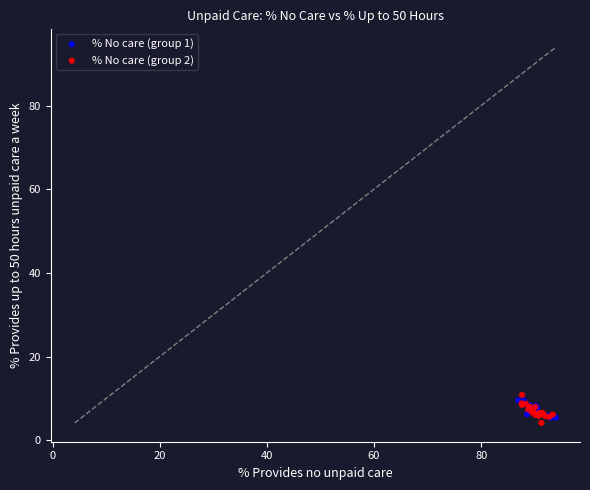

What are all the series names shown in the legend?

% No care (group 1), % No care (group 2)